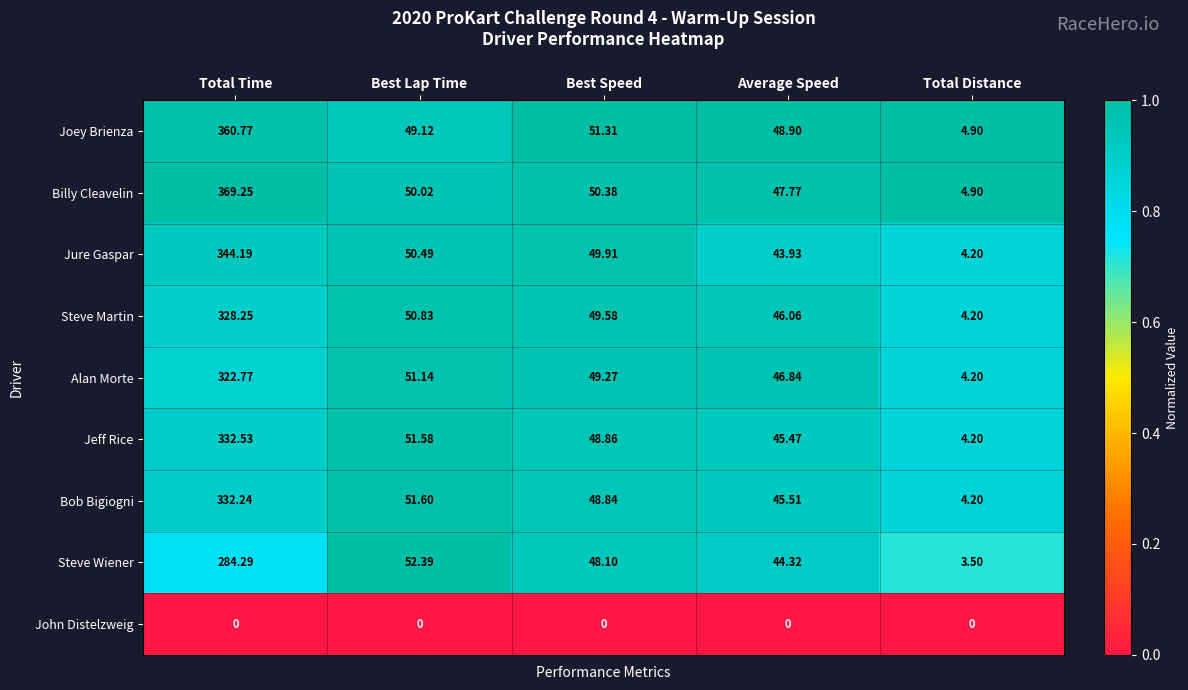

At which label does Billy Cleavelin first exceed 50?

Total Time